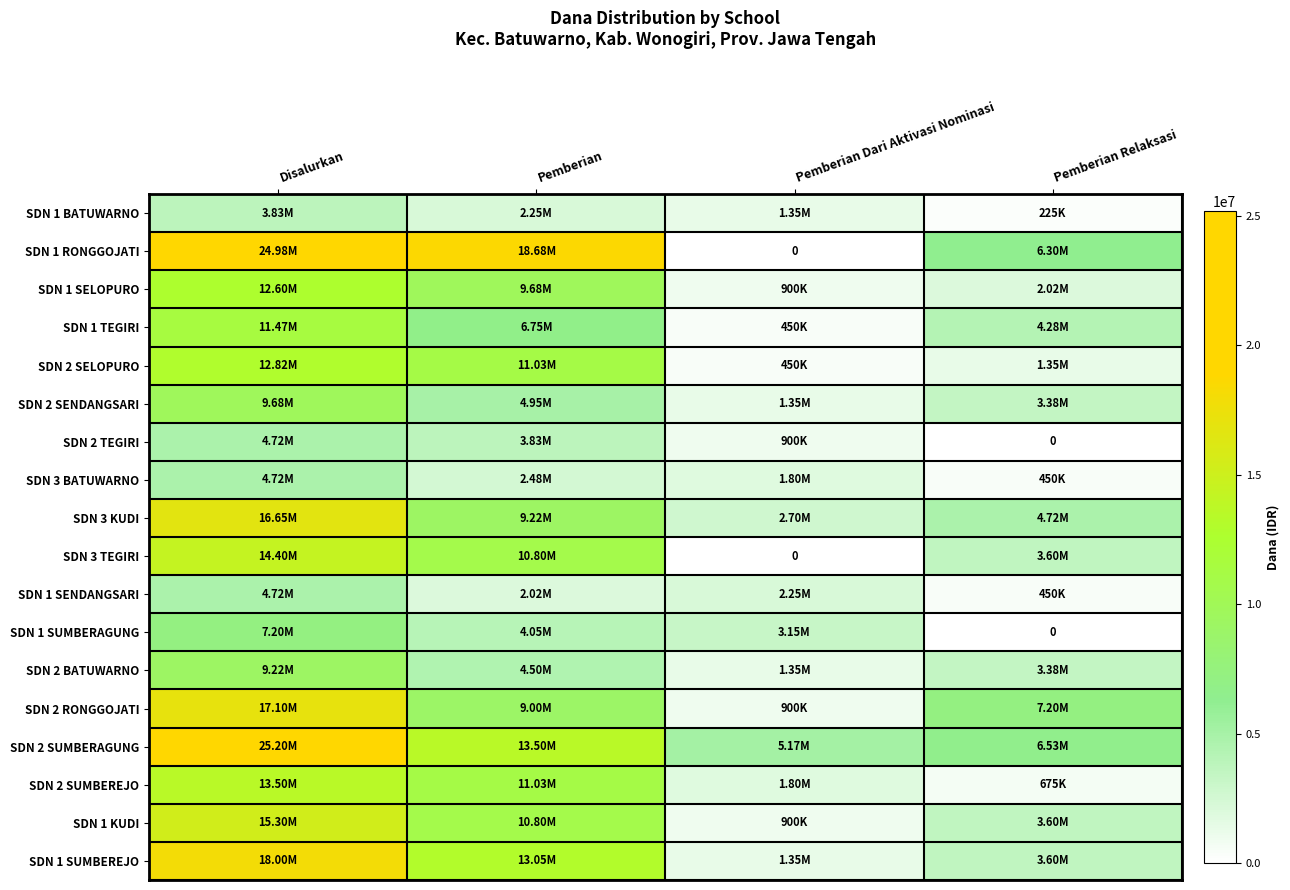

True or false: SDN 3 BATUWARNO has a value of 8003512 at Disalurkan.

False